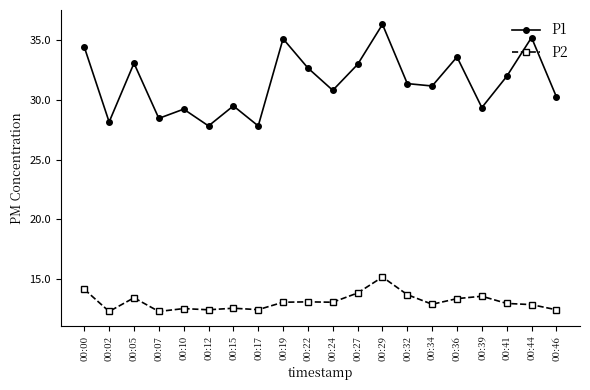

The value of P2 at 00:12 is 6.5. True or false?

False